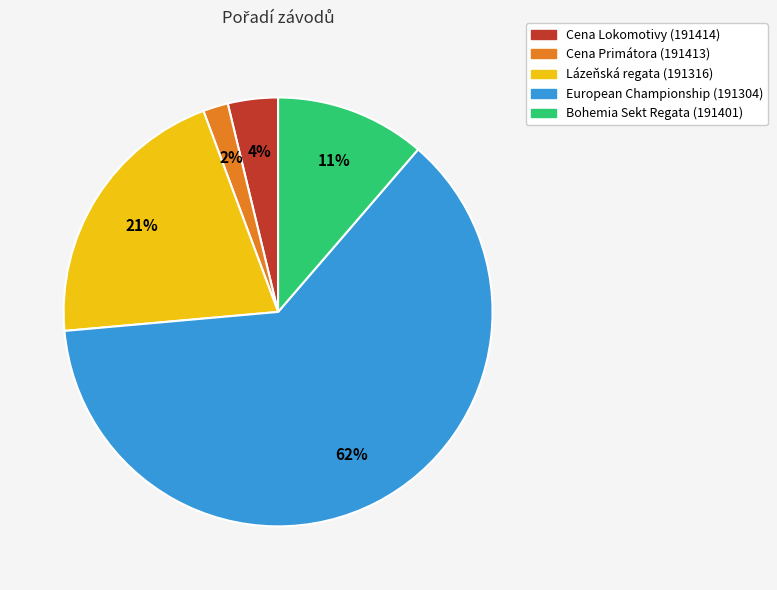

Is European Championship (191304) the majority of the pie?

Yes